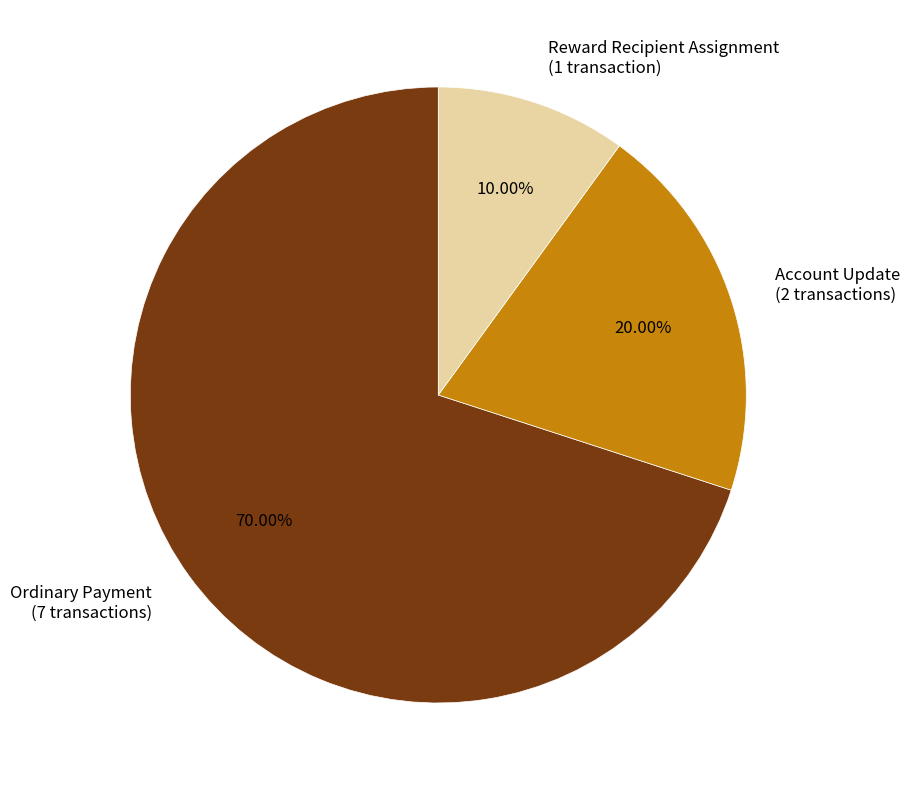

How many segments does this pie chart have?

3